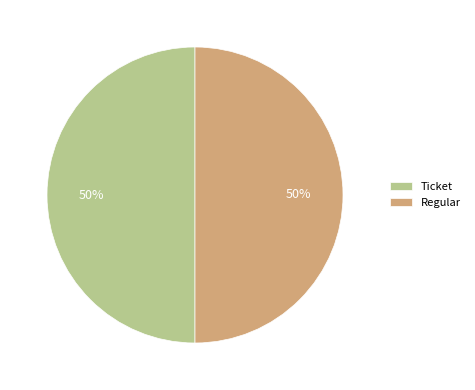

To the nearest percent, what is the average slice percentage?

50%